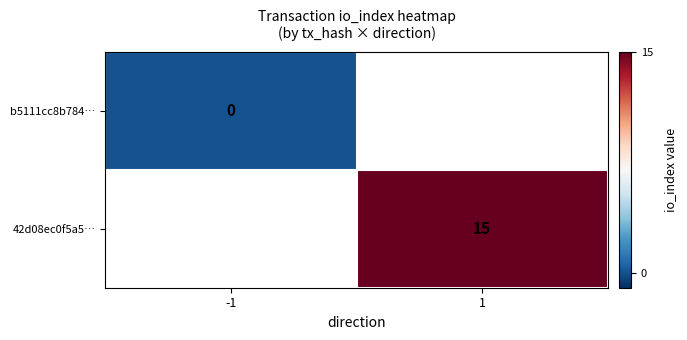

Is the value of 42d08ec0f5a5… at 1 greater than the value of b5111cc8b784… at -1?

Yes